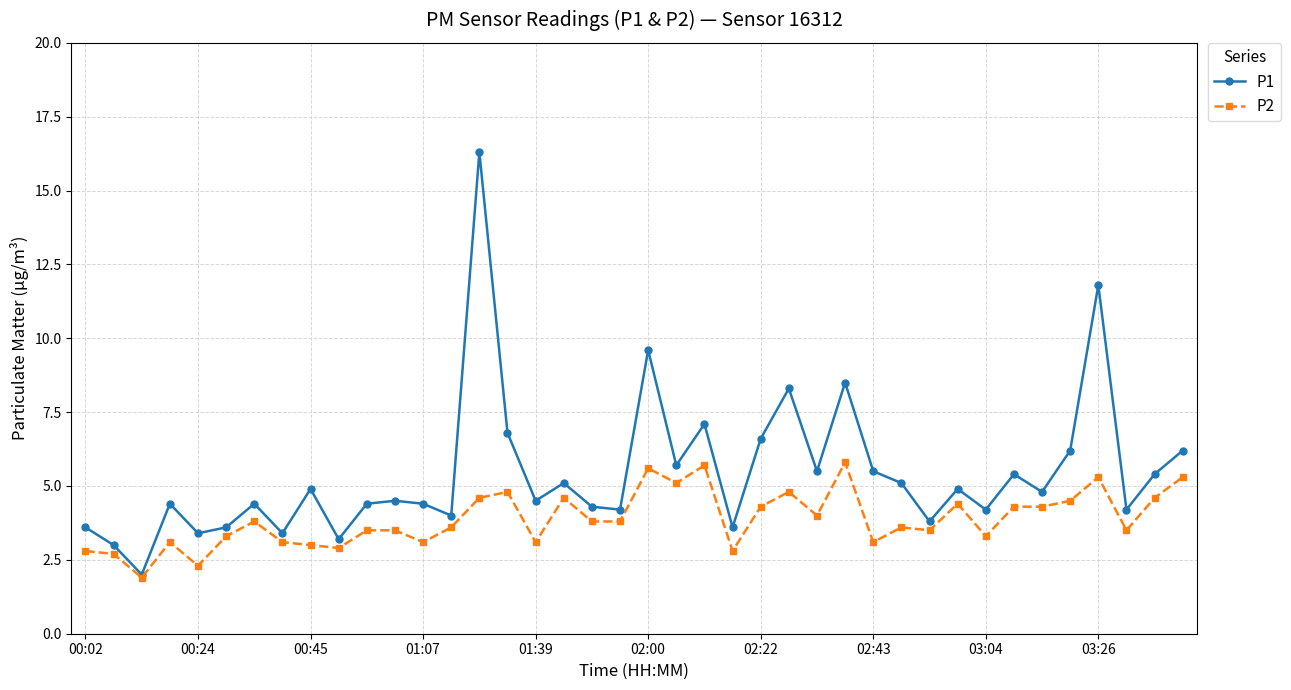

Which series has the widest spread of values?

P1